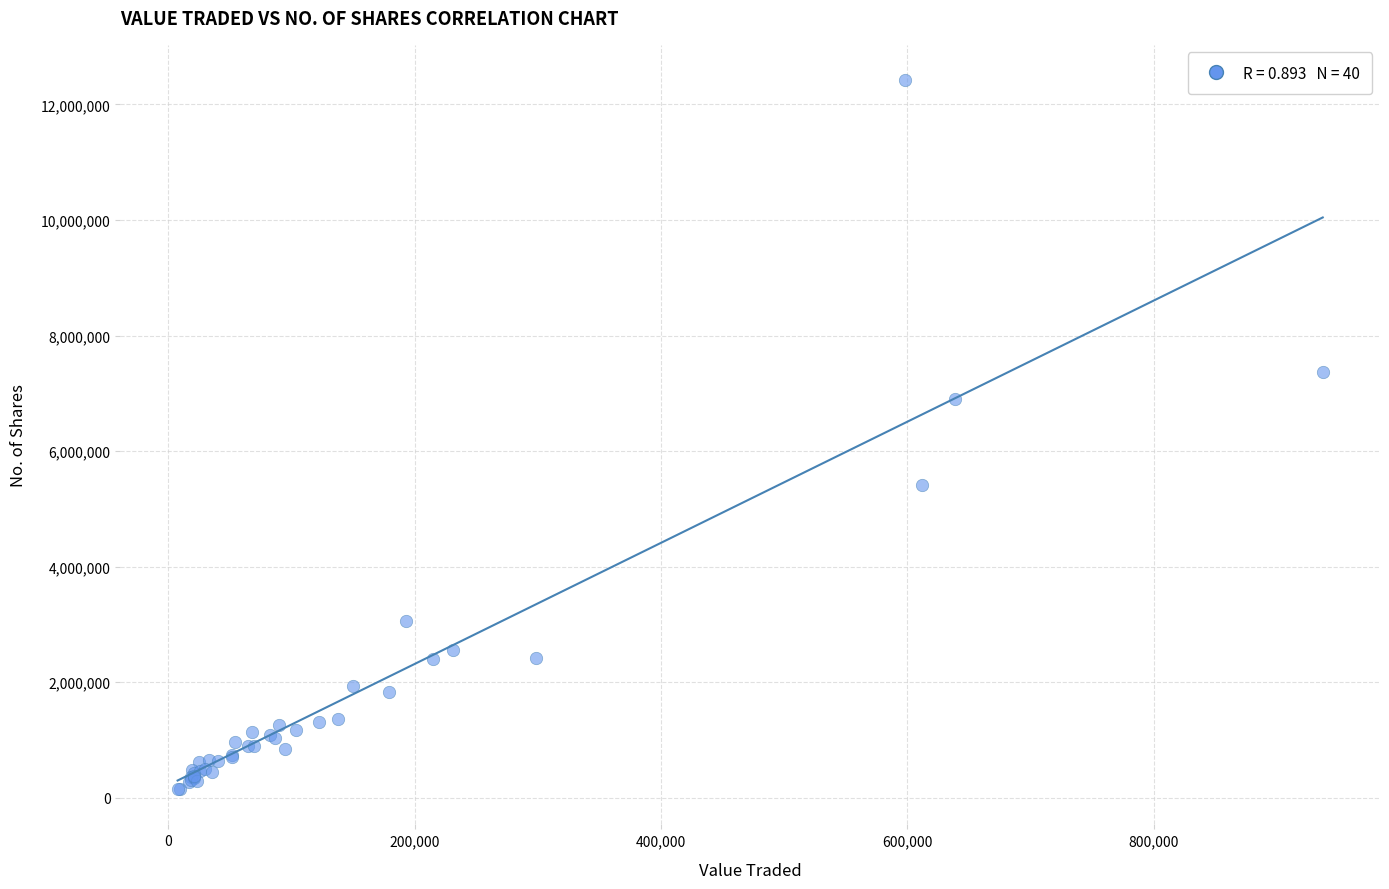

What Y value in the scatter plot is closest to 6285007?

6896966